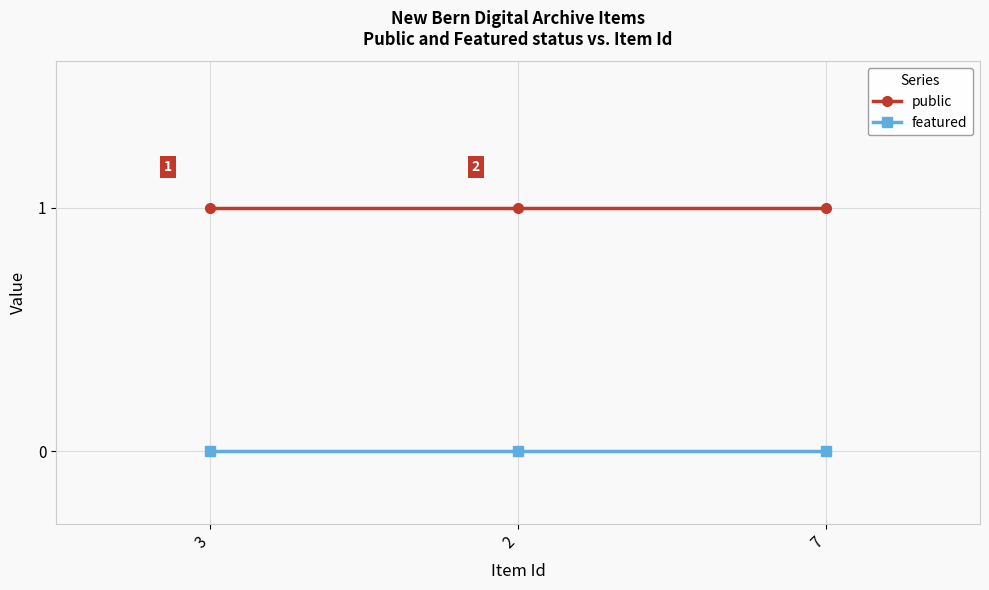

Rank the series by their maximum value, from lowest to highest.

featured, public